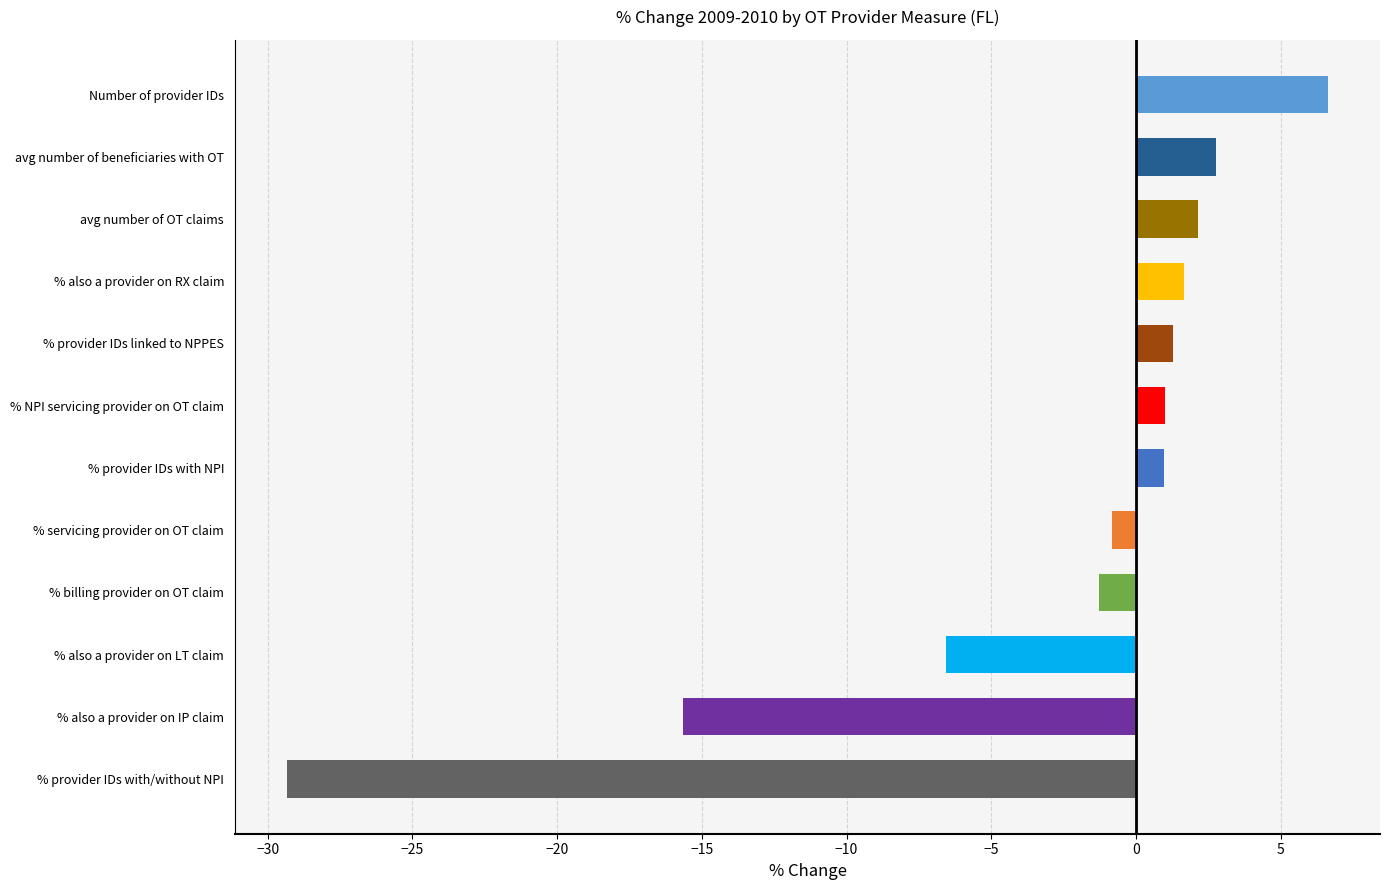

Which has a higher value, % NPI servicing provider on OT claim or % also a provider on IP claim?

% NPI servicing provider on OT claim